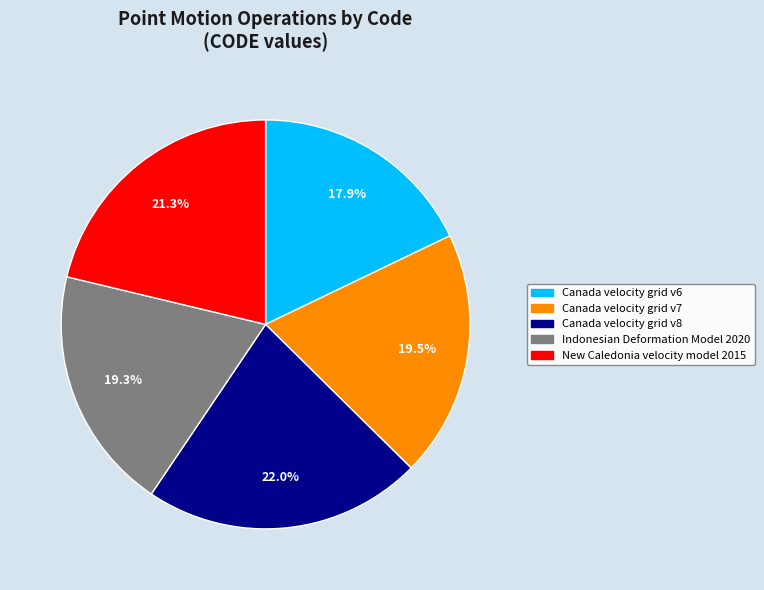

How many segments does this pie chart have?

5